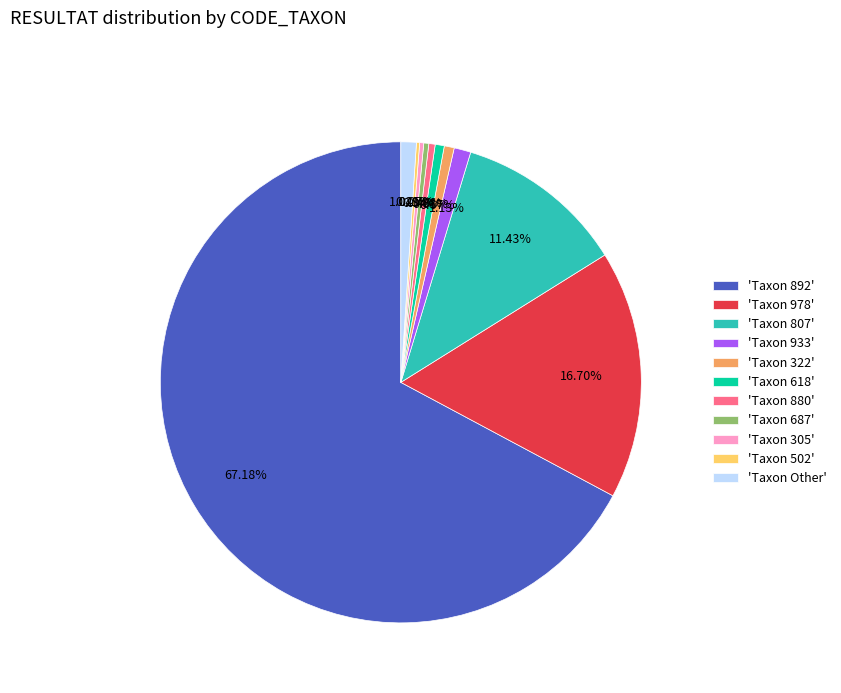

Is there a majority slice in this chart?

Yes